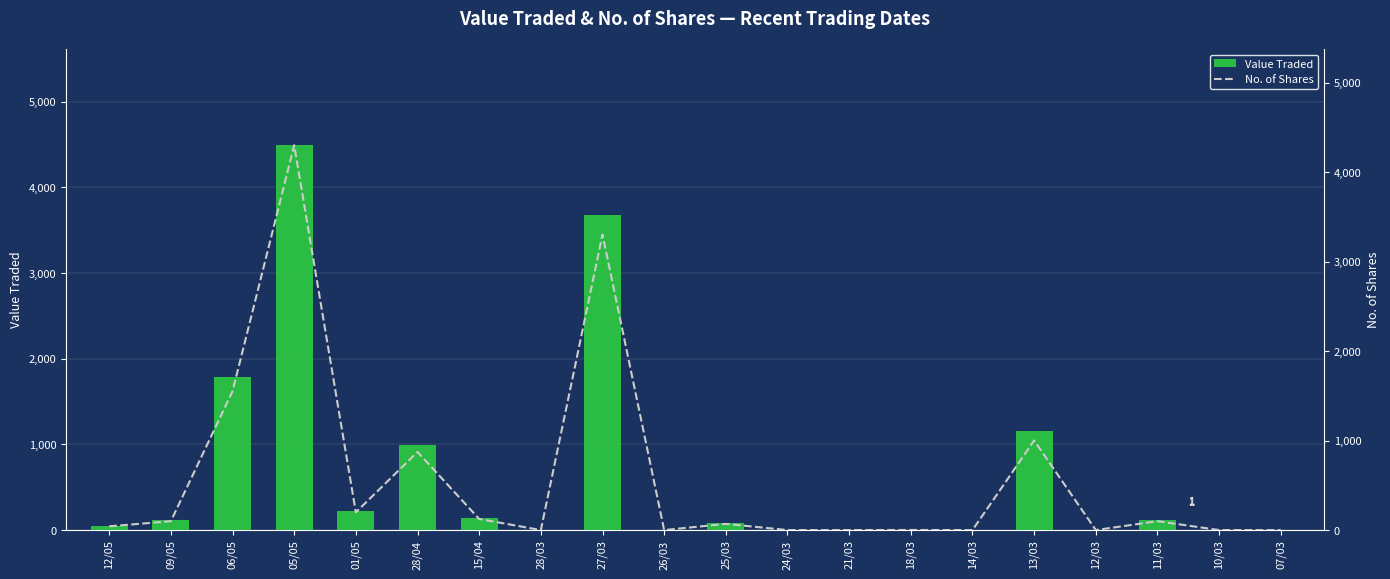

The No. of Shares series shows 1 at 14/03. True or false?

False